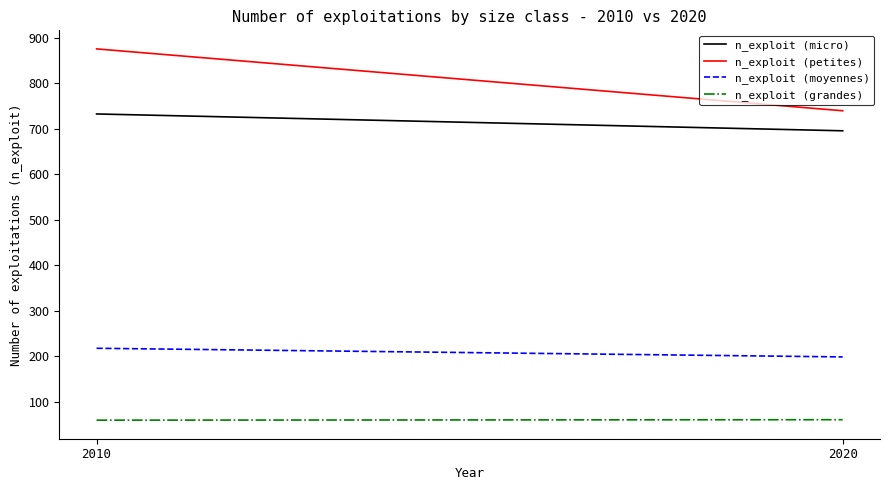

What is the difference between the highest and lowest values at 2010?

816